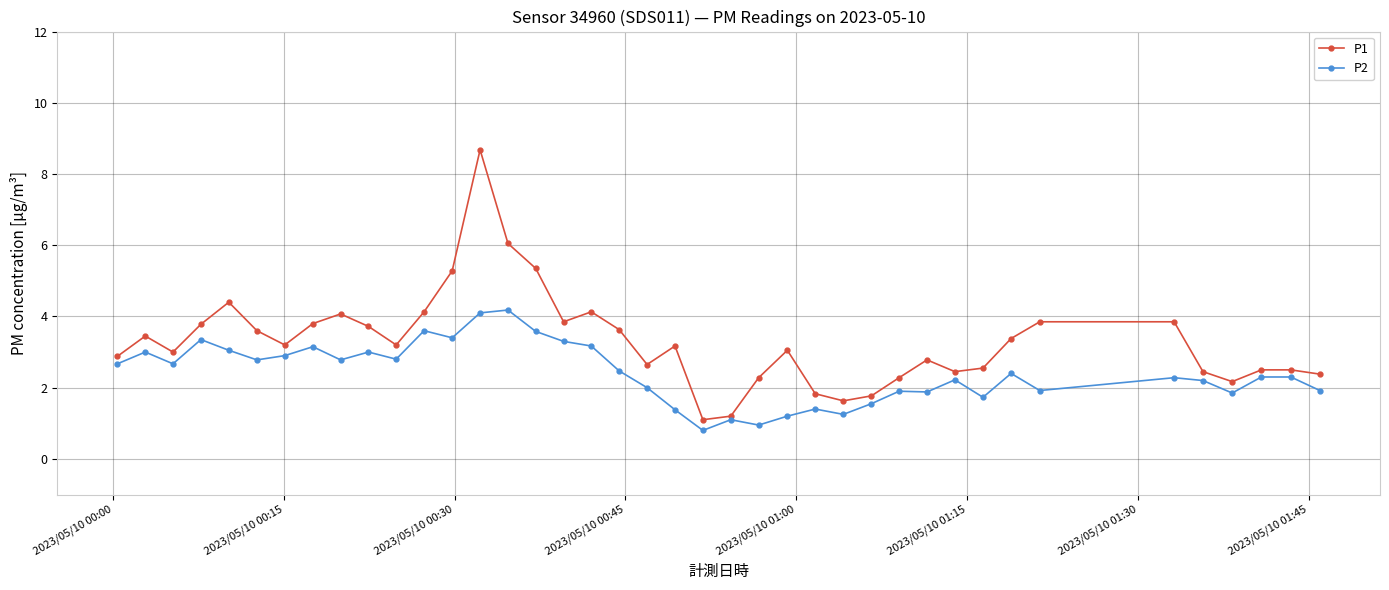

Which series has the largest range (max minus min)?

P1